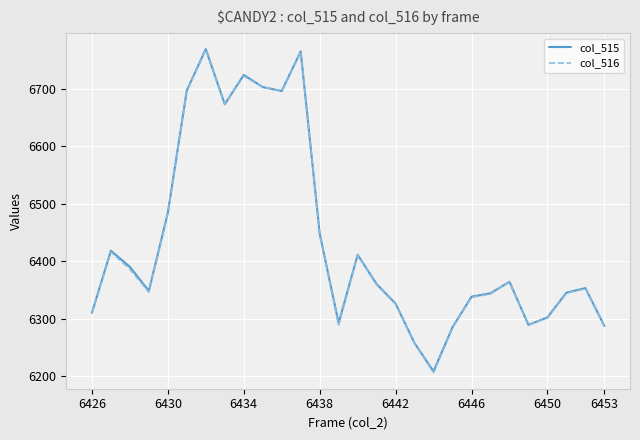

Which series has the widest spread of values?

col_516